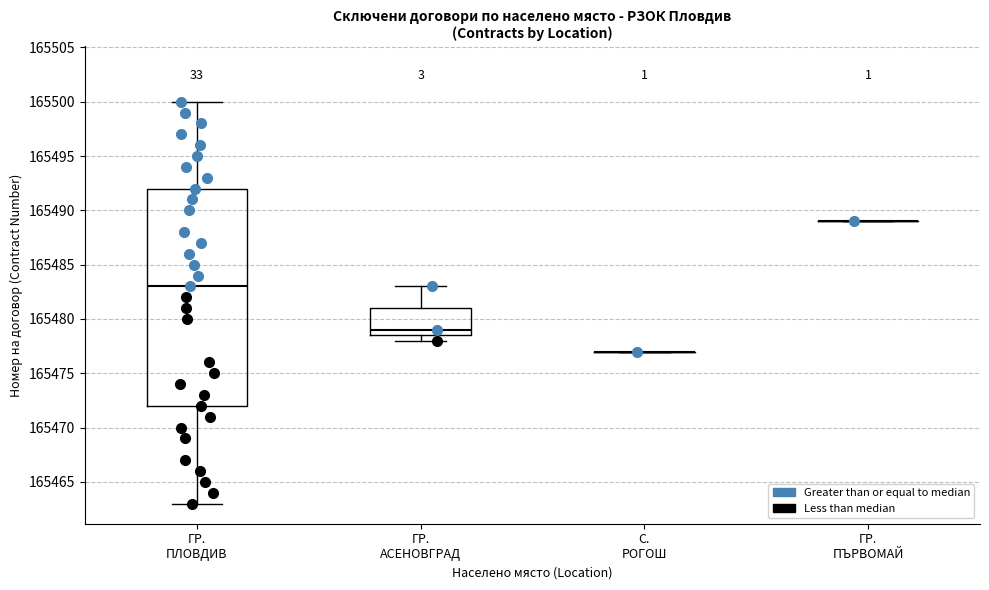

Comparing the boxes themselves (not the whiskers), which one is the tallest?

ГР. ПЛОВДИВ